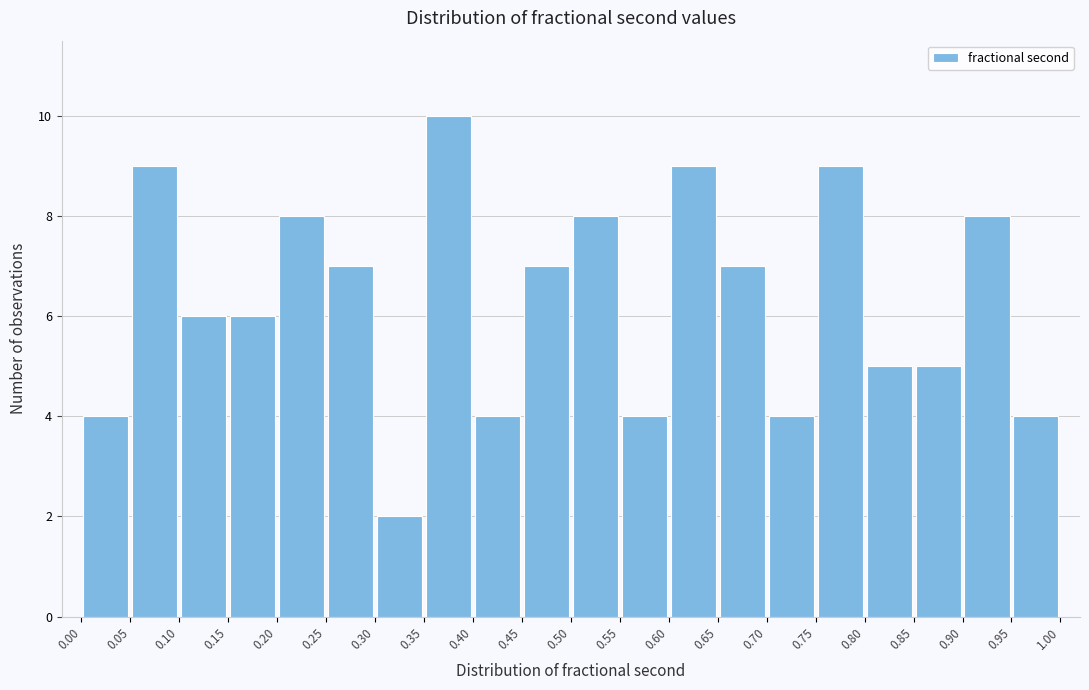

Reading left to right, transcribe this chart: for each bar, give the range it covers on the x-axis and its height. The values are not printed on the chart, so give them approximately, as read against the axis.

0.00 to 0.05: 4
0.05 to 0.10: 9
0.10 to 0.15: 6
0.15 to 0.20: 6
0.20 to 0.25: 8
0.25 to 0.30: 7
0.30 to 0.35: 2
0.35 to 0.40: 10
0.40 to 0.45: 4
0.45 to 0.50: 7
0.50 to 0.55: 8
0.55 to 0.60: 4
0.60 to 0.65: 9
0.65 to 0.70: 7
0.70 to 0.75: 4
0.75 to 0.80: 9
0.80 to 0.85: 5
0.85 to 0.90: 5
0.90 to 0.95: 8
0.95 to 1.00: 4